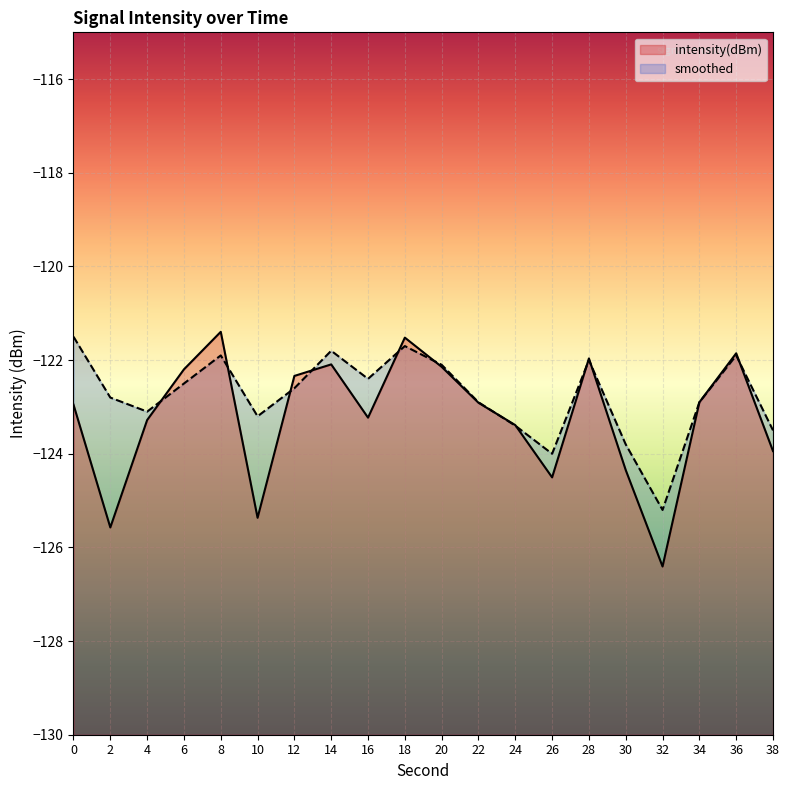

What is the spread (max minus min) of values at 16?

0.8